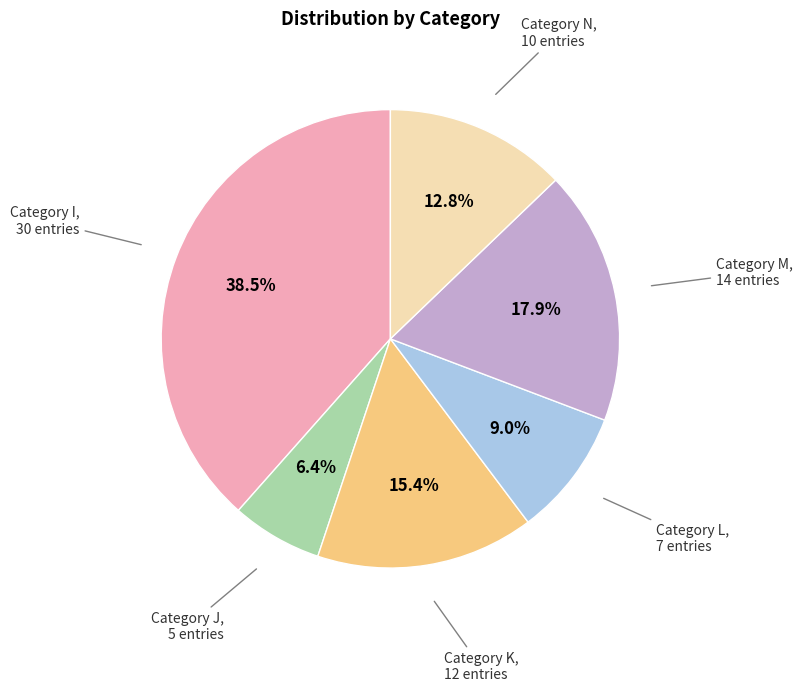

Does any single category account for the majority?

No